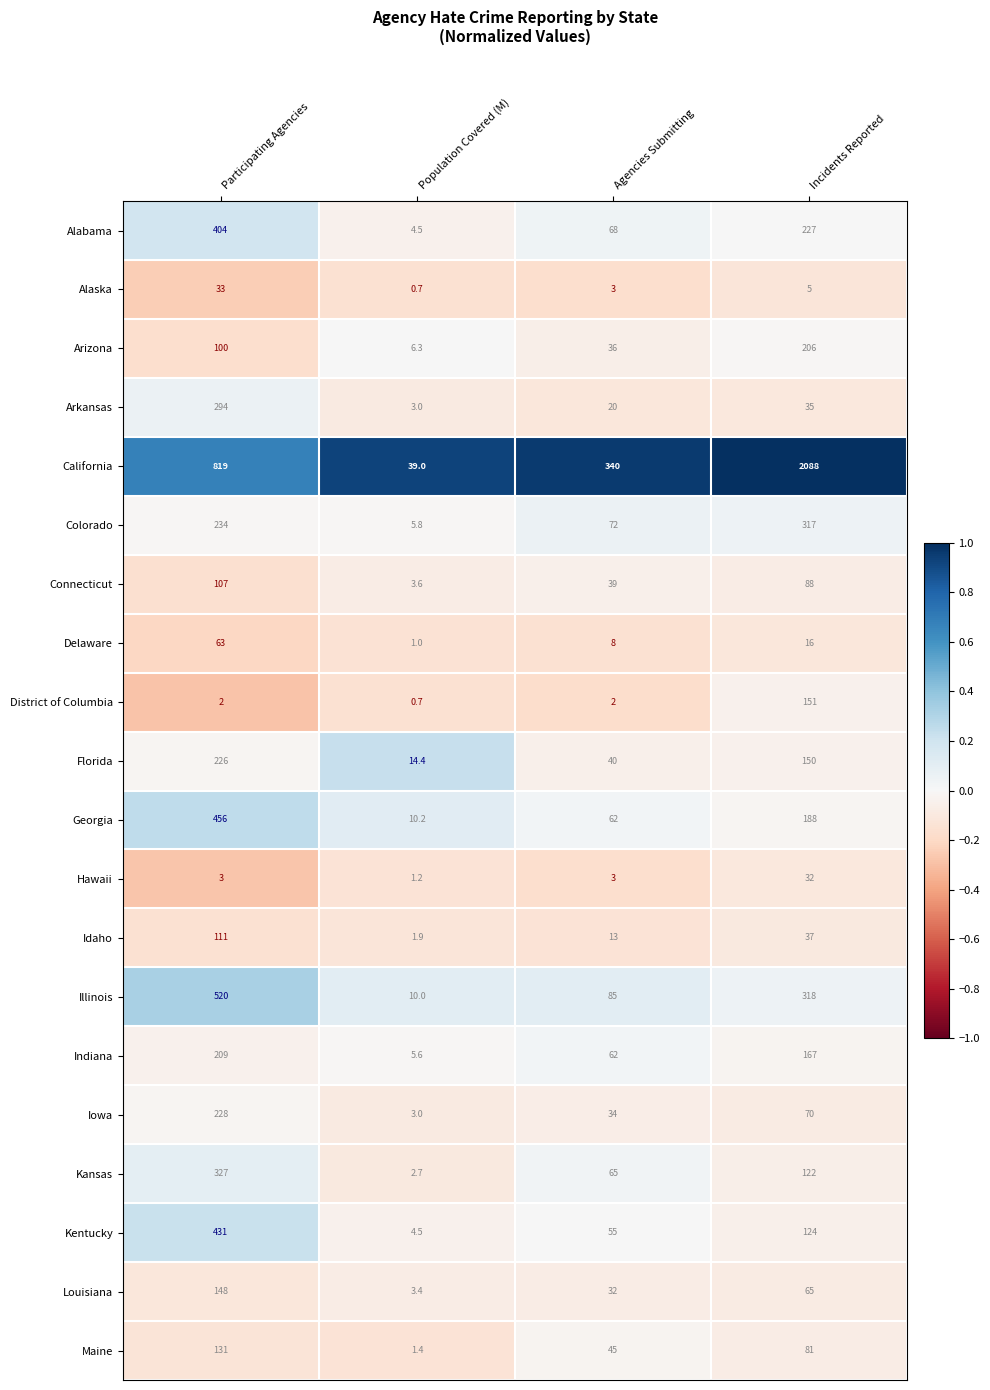

What is the average value of the Louisiana series?

62.1